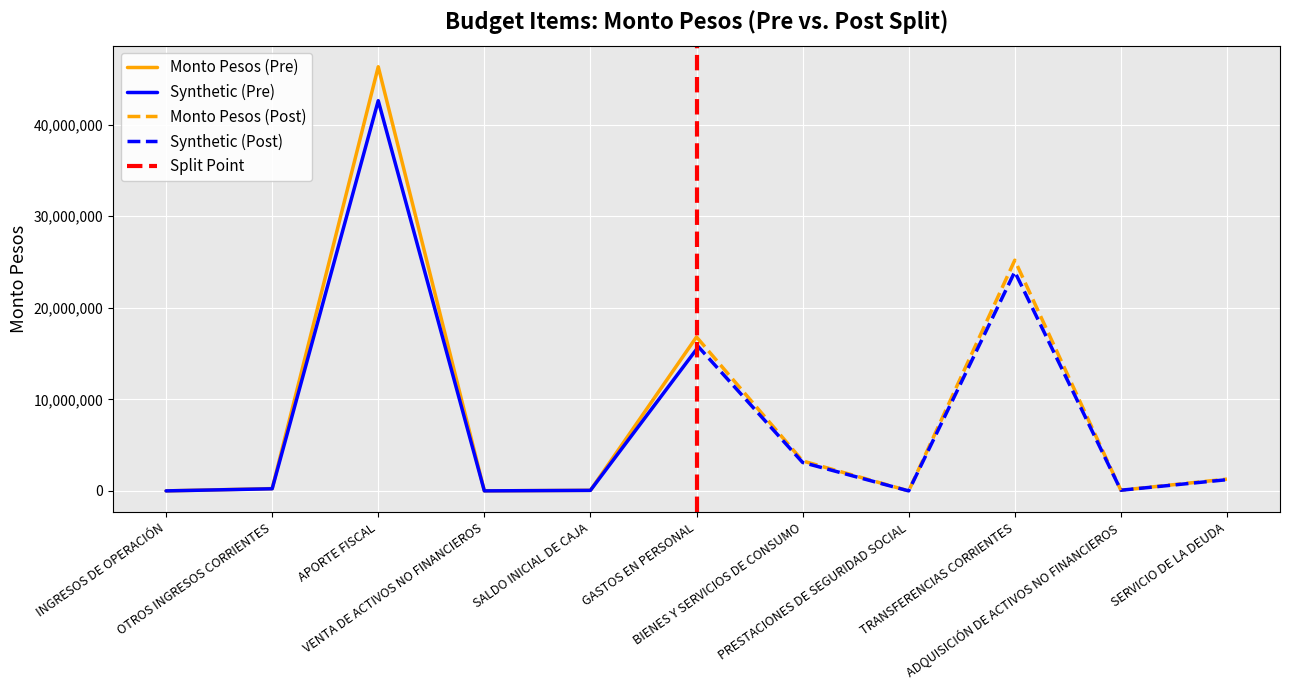

True or false: Monto Pesos (Pre) and Monto Pesos (Post) intersect in this chart.

False